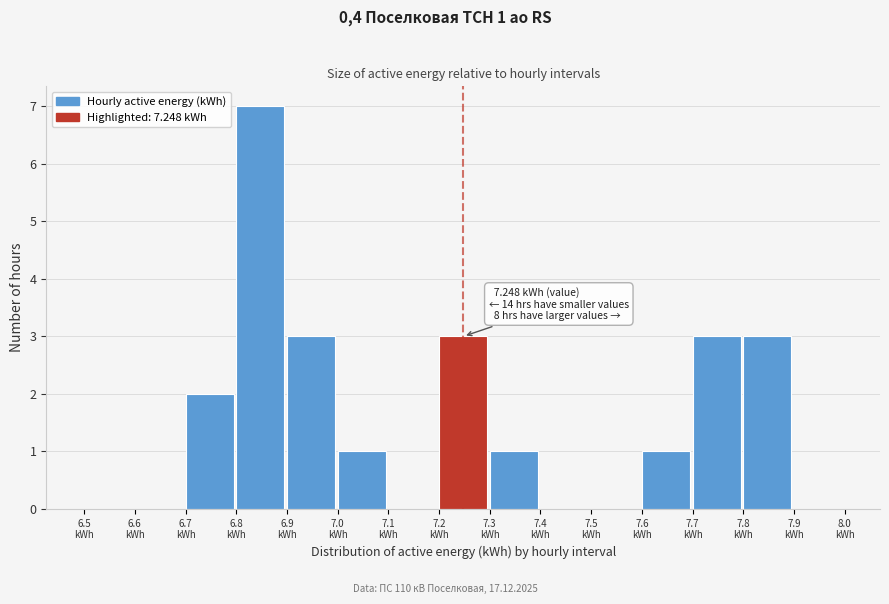

Over which range of the x-axis is the bar tallest?

6.8 to 6.9